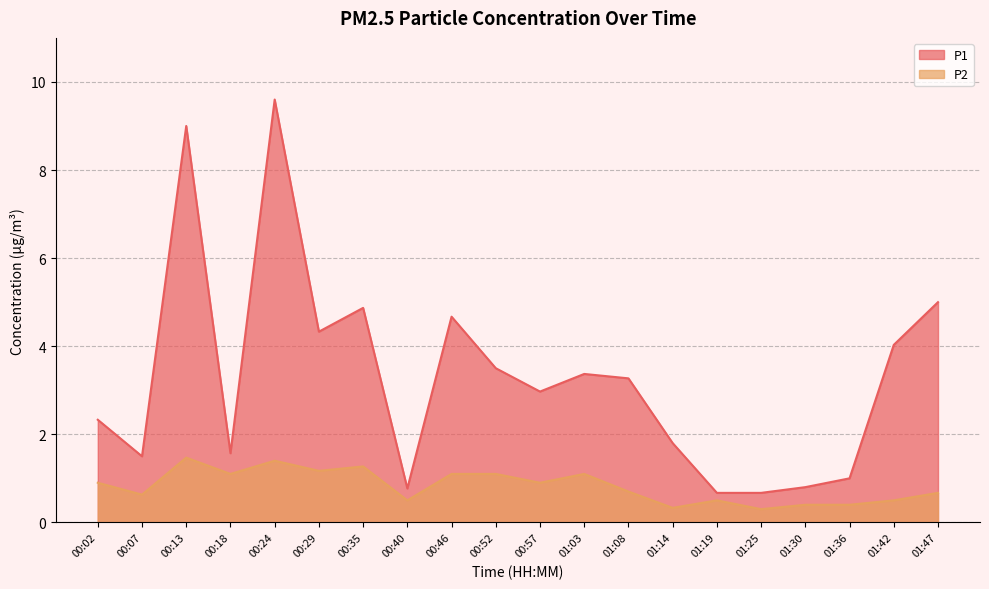

At which label is P2 closest to 0?

01:25